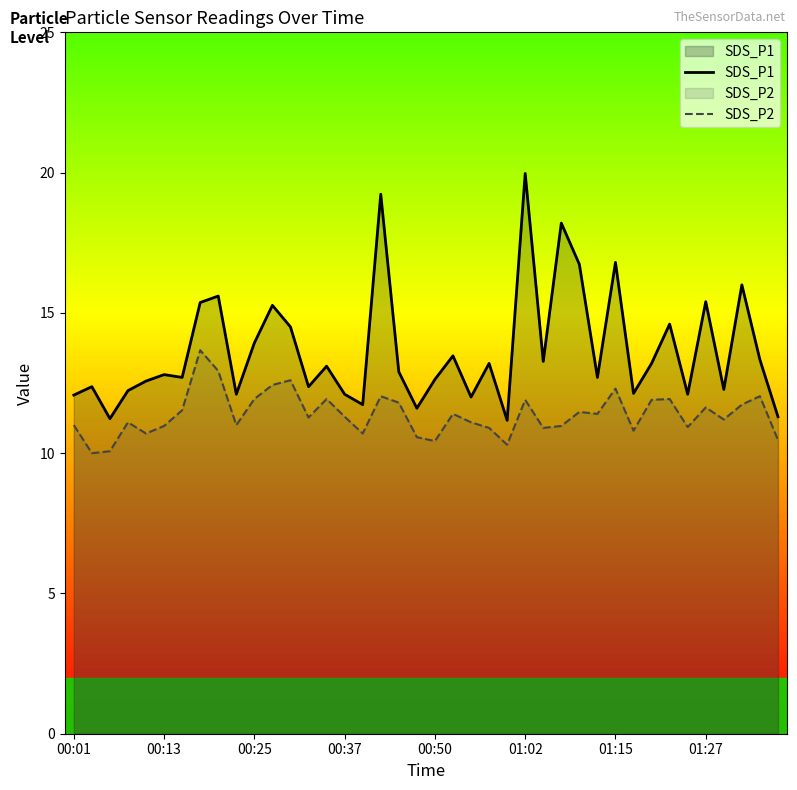

What is the lowest value of the SDS_P2 series?

10.0